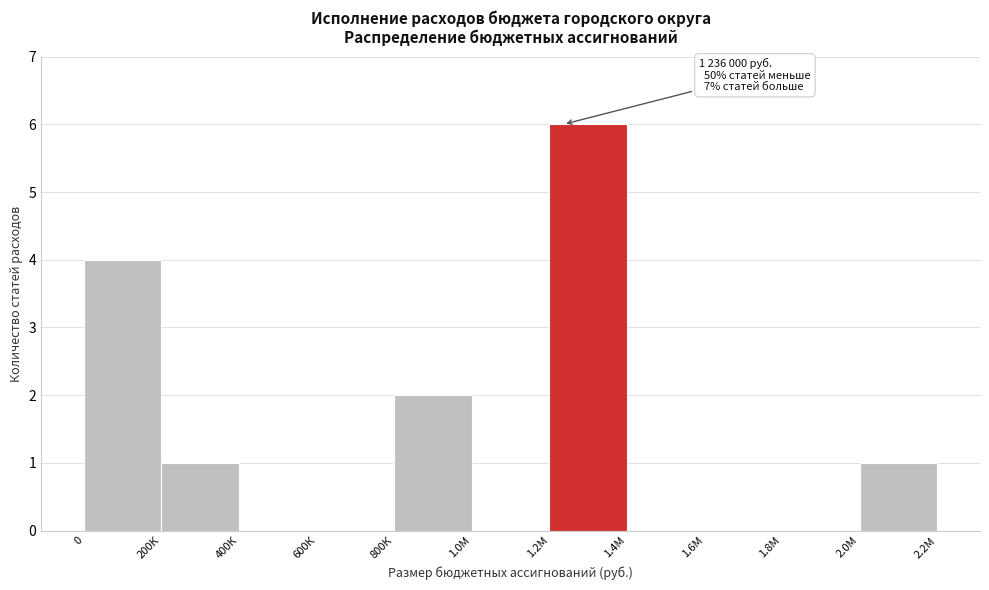

True or false: the data shows 1 at 200К.

True